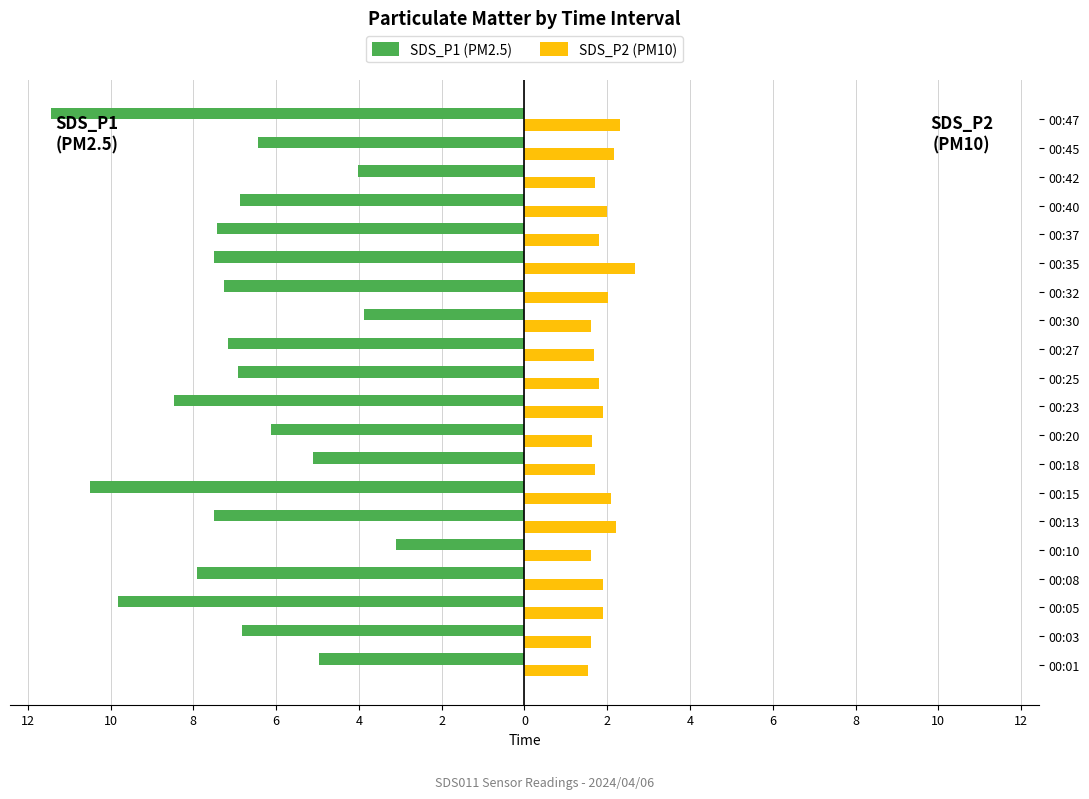

Is it true that SDS_P2 equals 2.3 at 00:01?

False